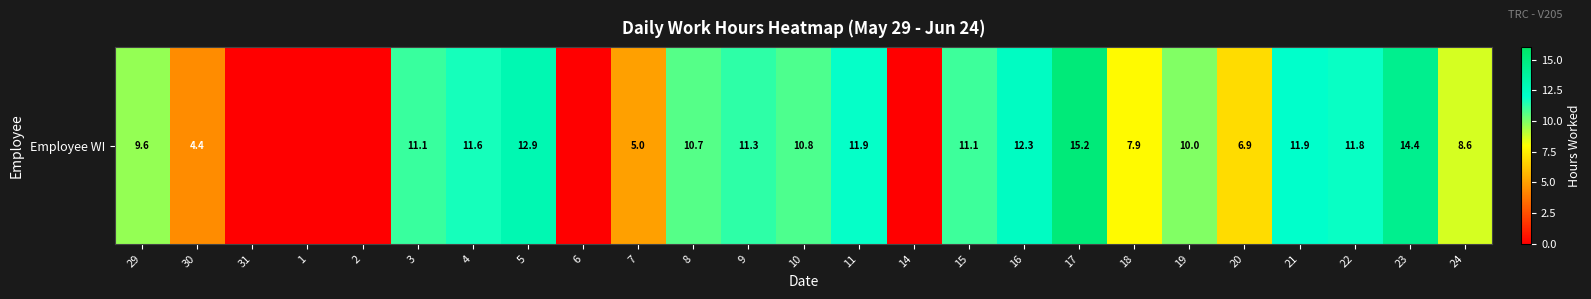

Rank the categories by value from highest to lowest.

17, 23, 5, 16, 21, 11, 22, 4, 9, 3, 15, 10, 8, 19, 29, 24, 18, 20, 7, 30, 31, 1, 2, 6, 14